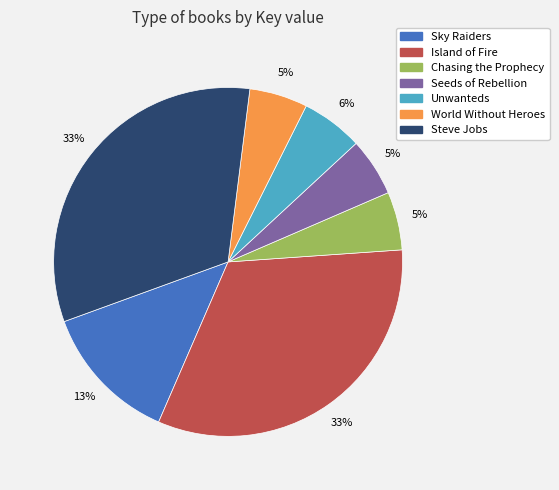

What is the ratio of the value at World Without Heroes to the value at Seeds of Rebellion?

1.0